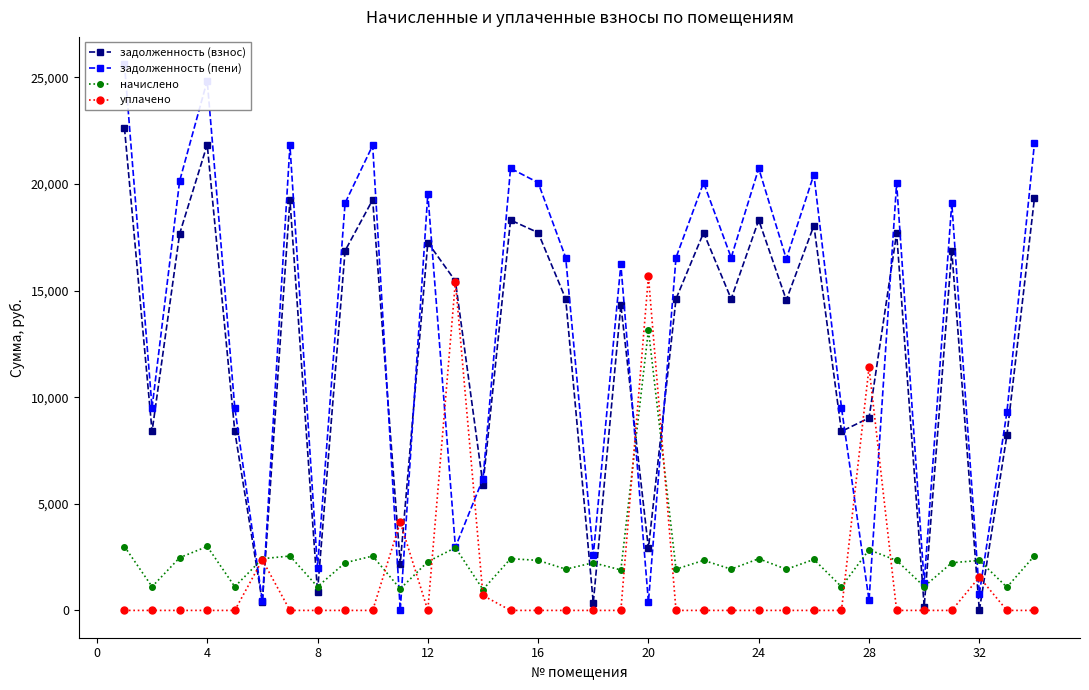

How many lines are shown in the chart?

4